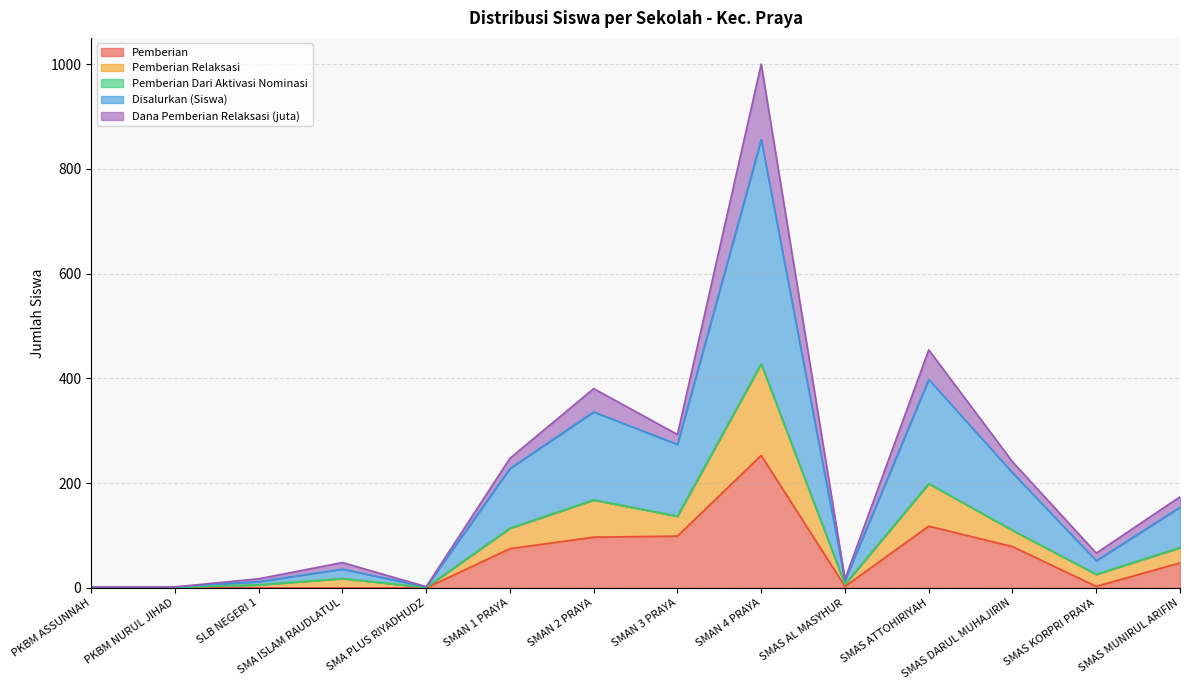

At which category does Pemberian Relaksasi reach its first local peak?

SMA ISLAM RAUDLATUL